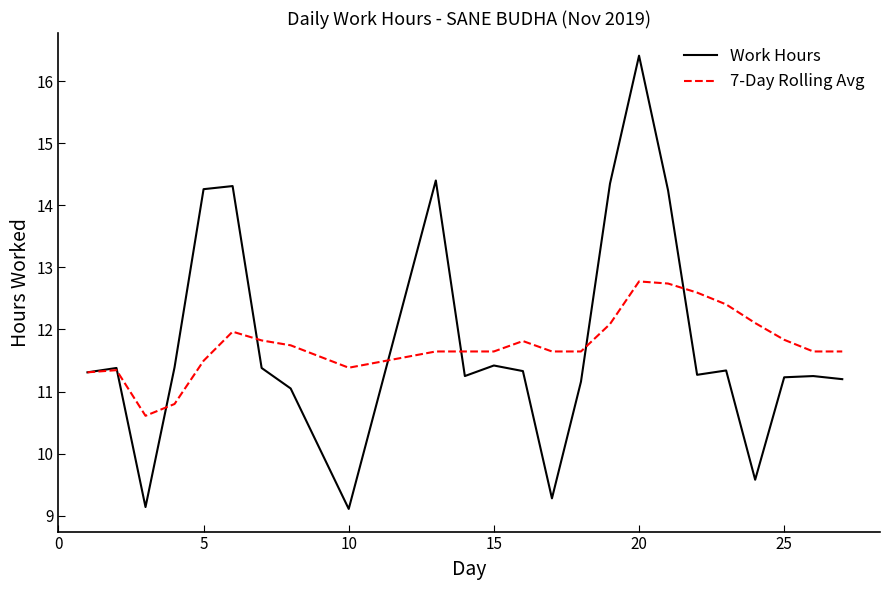

True or false: 7-Day Rolling Avg has more than 2 interior local peaks.

True